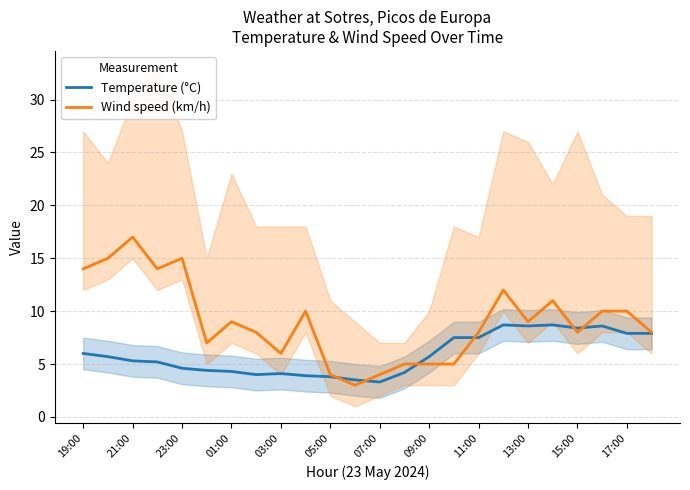

Does the chart have visible grid lines?

Yes